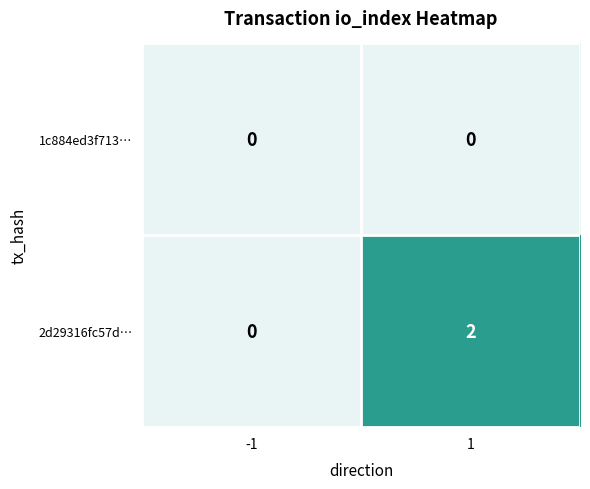

Reading left to right, transcribe all the data shown in this chart.

1c884ed3f713…: -1=0	1=0
2d29316fc57d…: -1=0	1=2